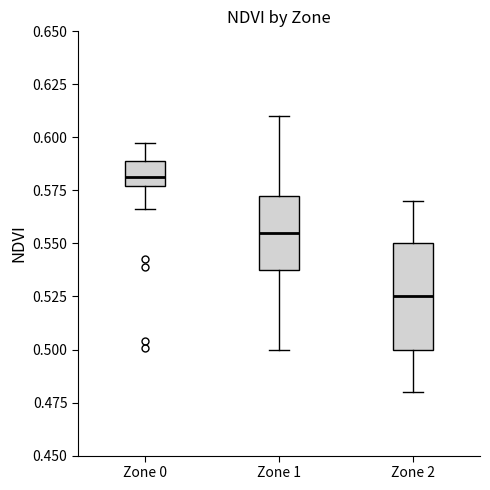

Where is the lower edge of the box for Zone 0 on the y-axis? The values are not printed on the chart, so give them approximately, as read against the axis.

0.575